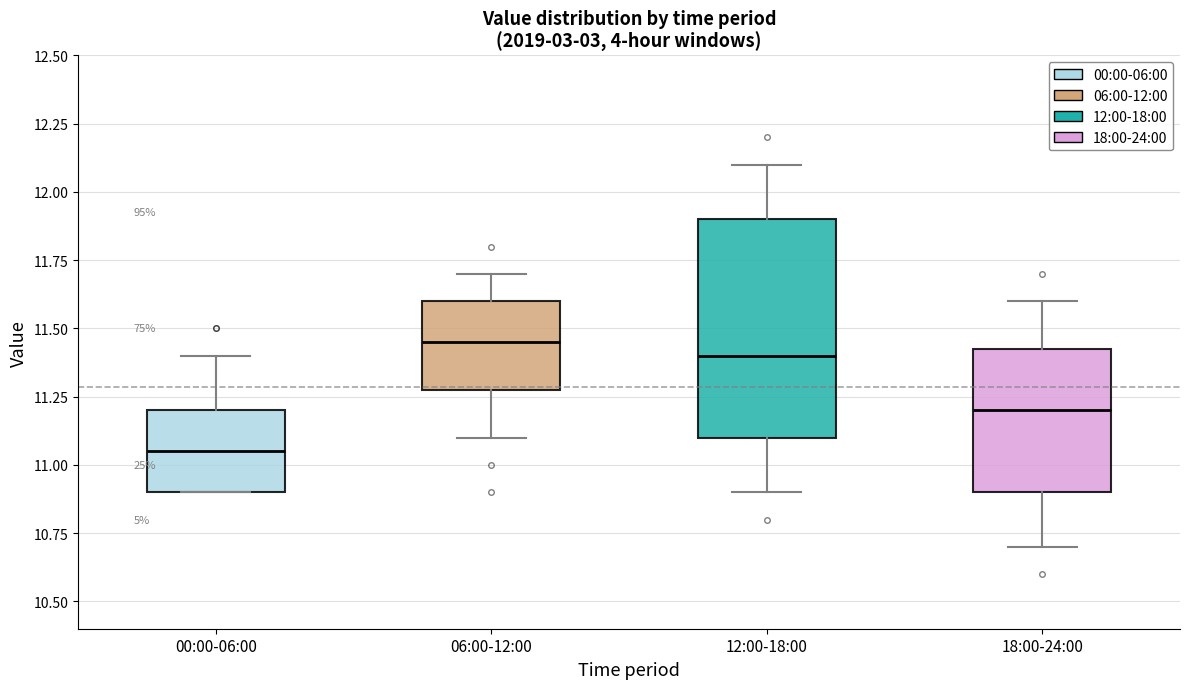

Where is the upper edge of the box for 06:00-12:00 on the y-axis? The values are not printed on the chart, so give them approximately, as read against the axis.

11.60